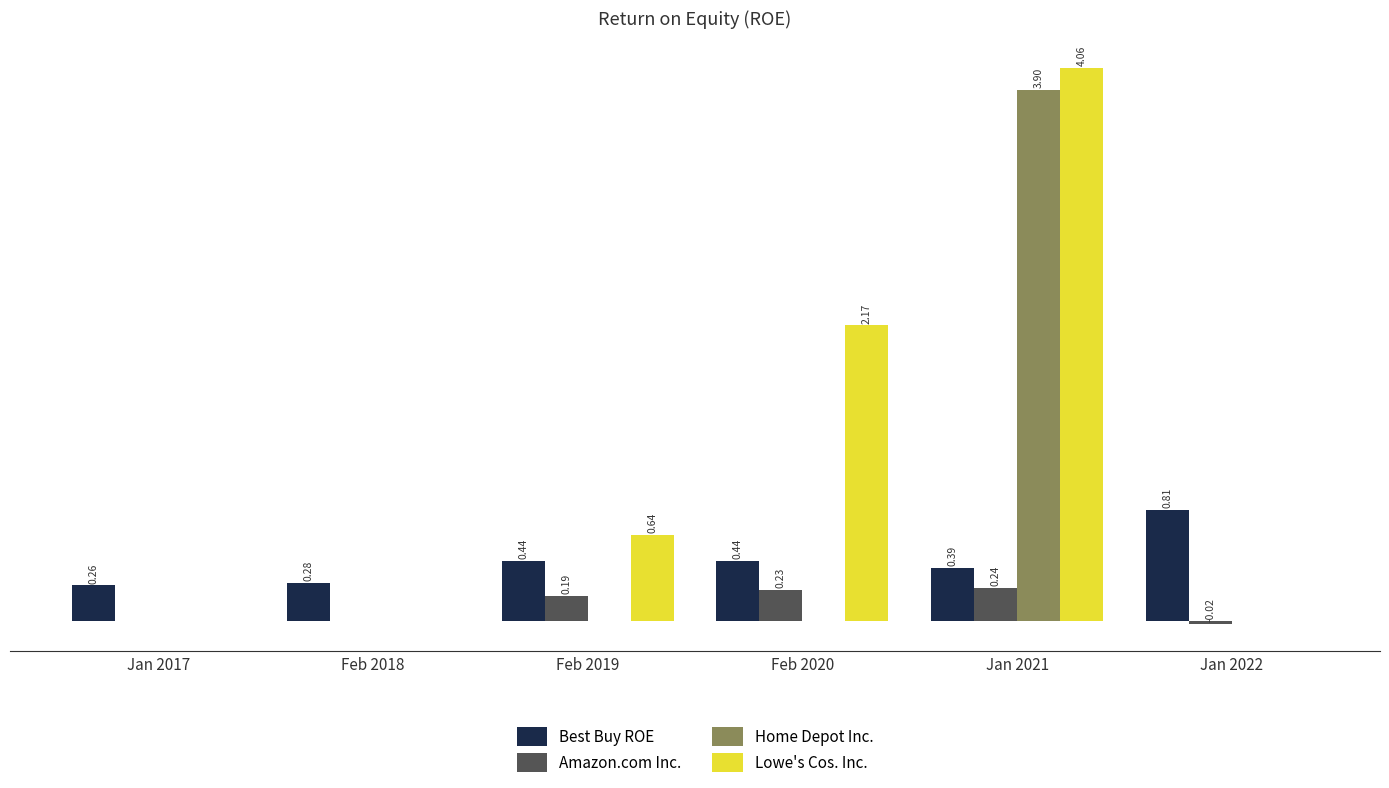

Which series changed the most between Feb 2020 and Jan 2022?

Lowe's Cos. Inc.